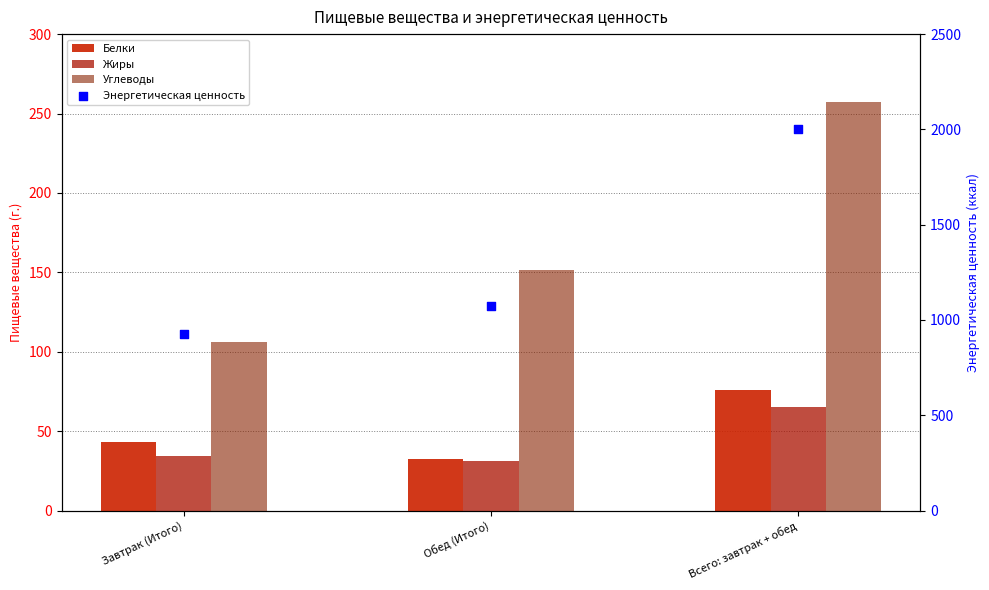

Which series reaches the maximum Y coordinate?

Энергетическая ценность